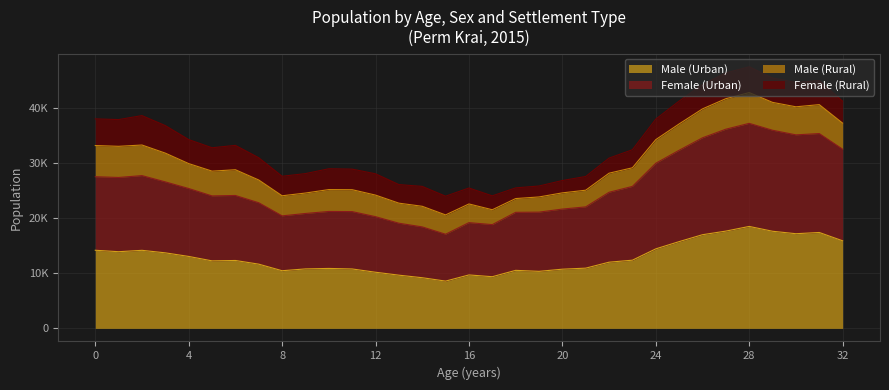

Does the chart display data point markers on the line(s)?

No